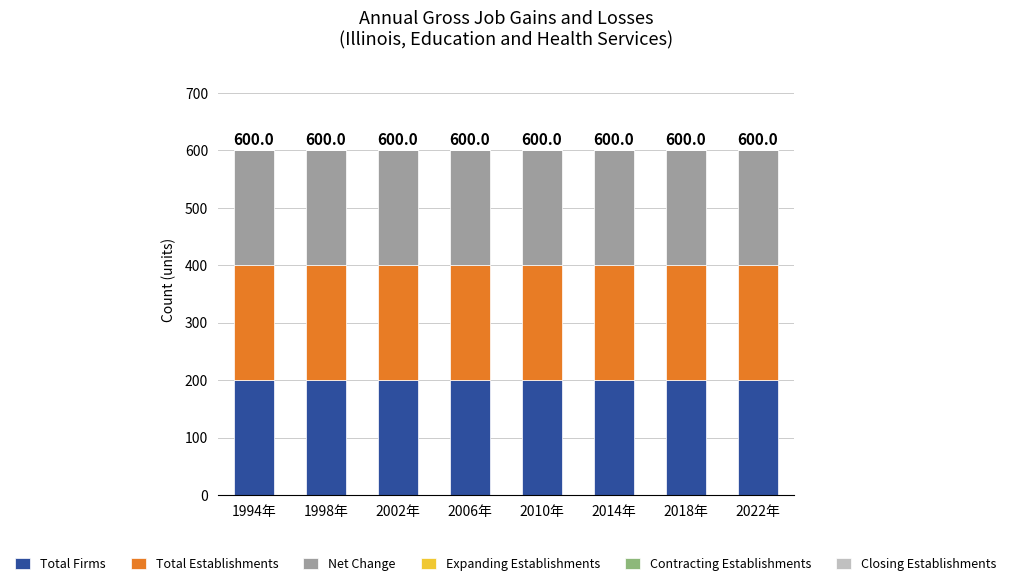

What is the greatest value displayed?

200